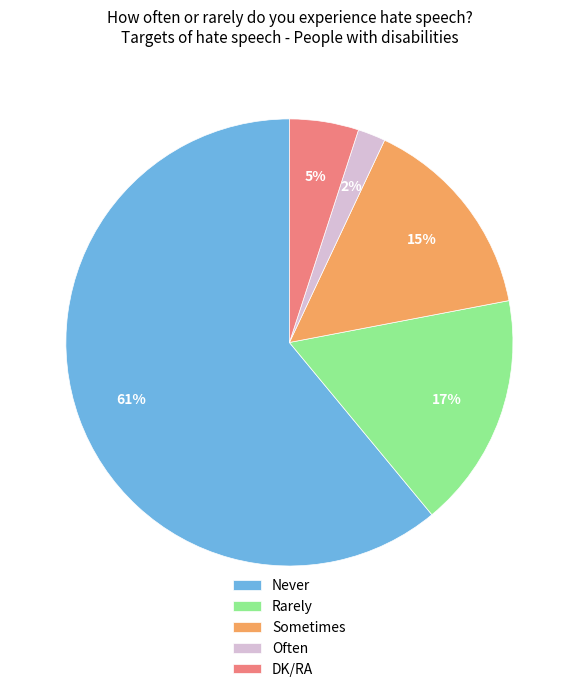

To the nearest percent, what is the combined percentage of Often and DK/RA?

7%